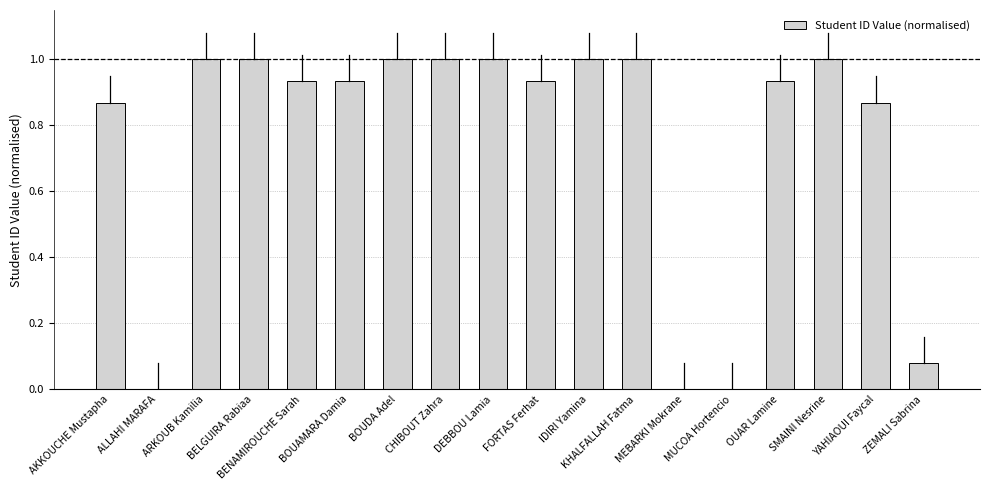

What is the sum of all values?

13.6